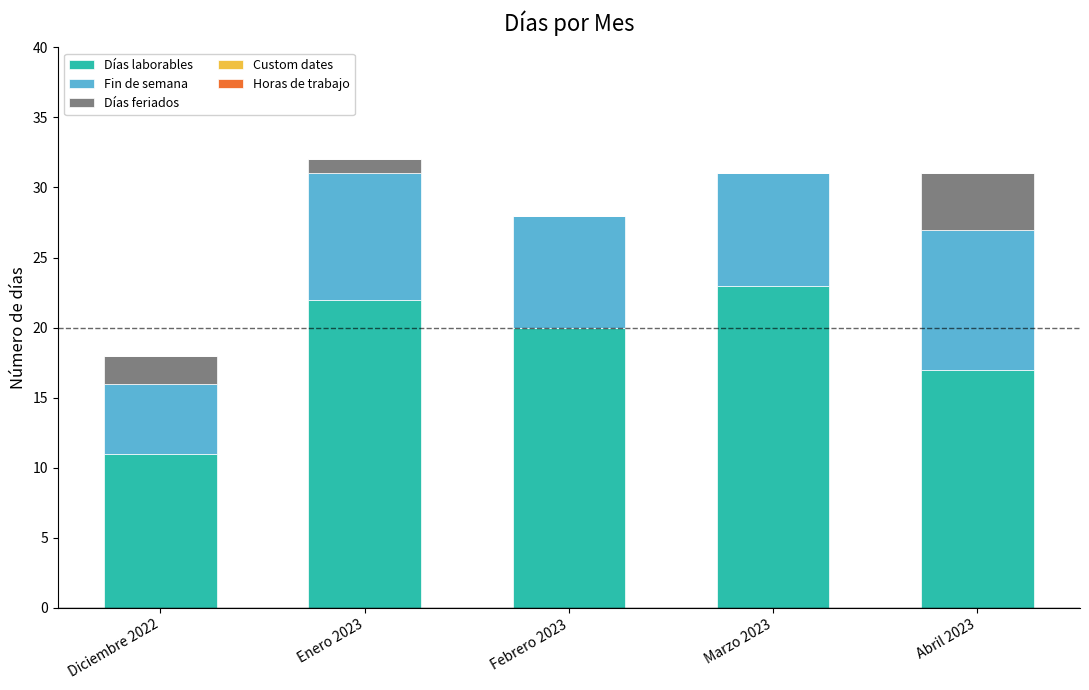

The Días laborables series shows 33 at Enero 2023. True or false?

False